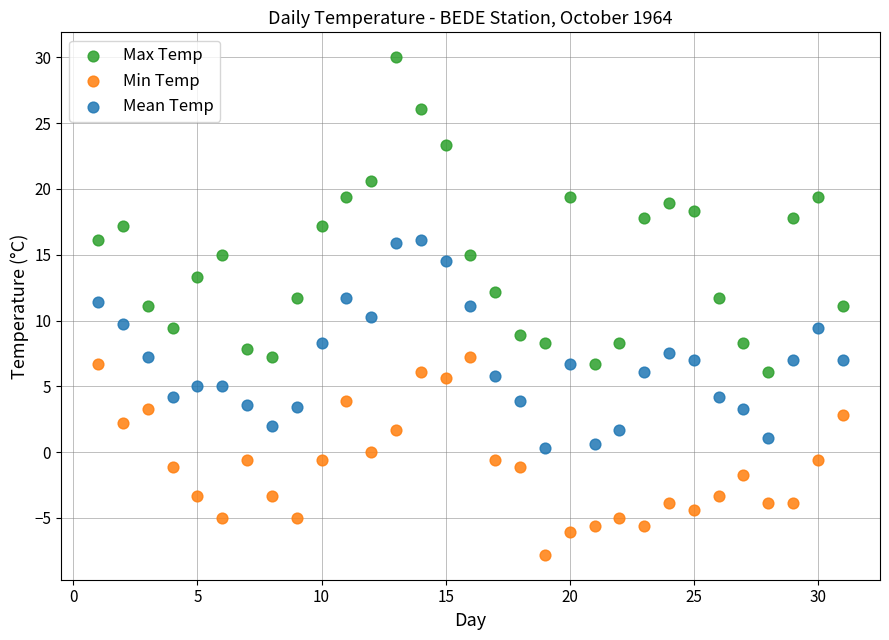

Which series has the largest Y range (max minus min)?

Max Temp